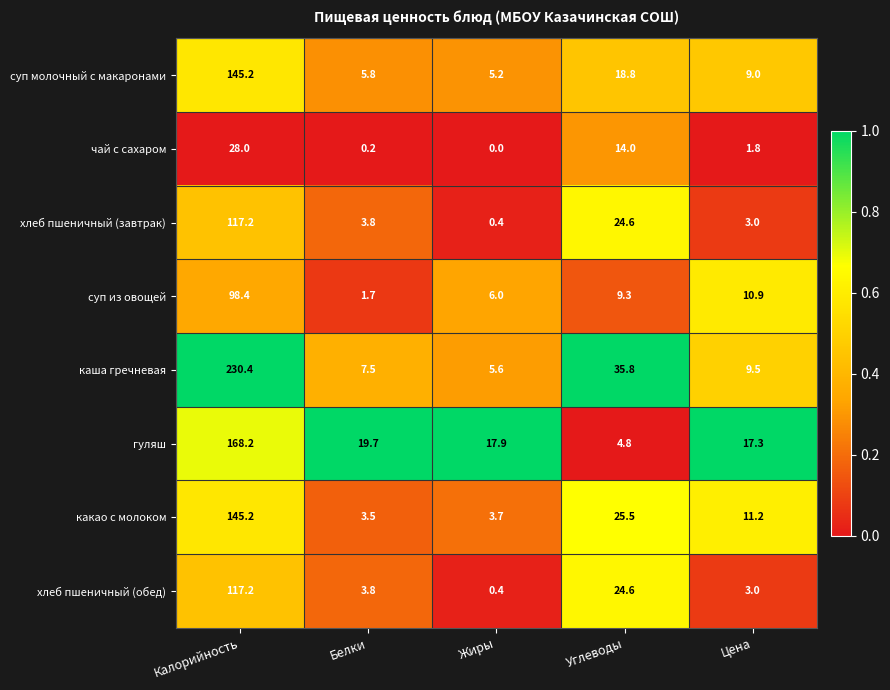

What is the difference between the highest and lowest values at Жиры?

17.9